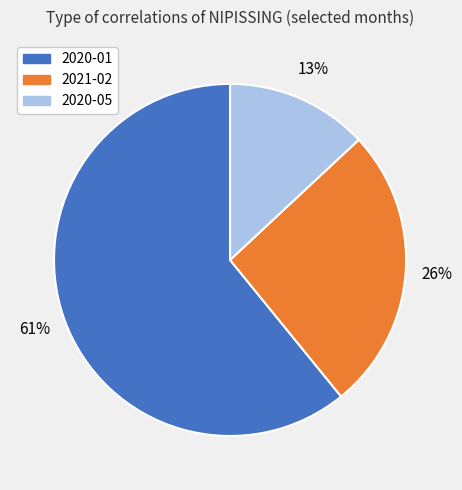

Which category accounts for the majority?

2020-01